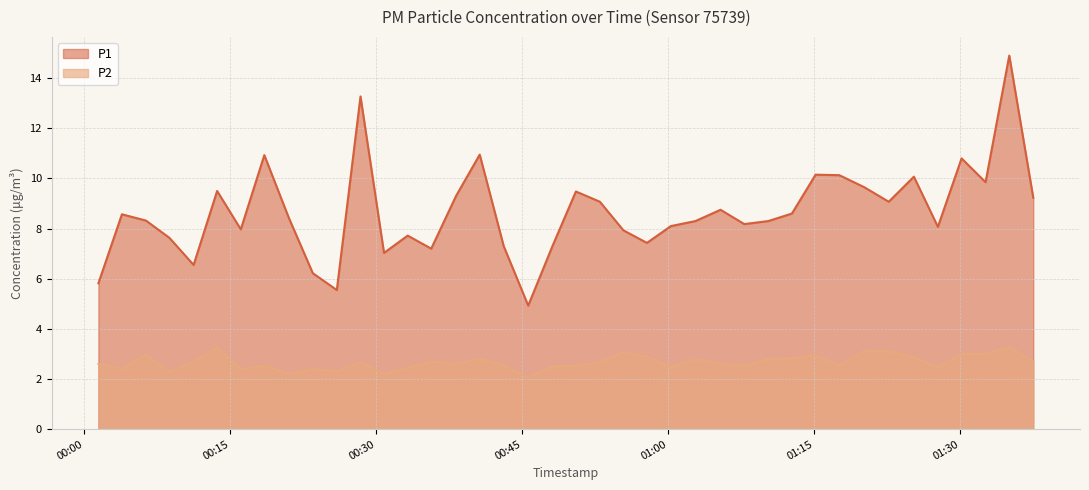

Which series has the largest total across all categories?

P1